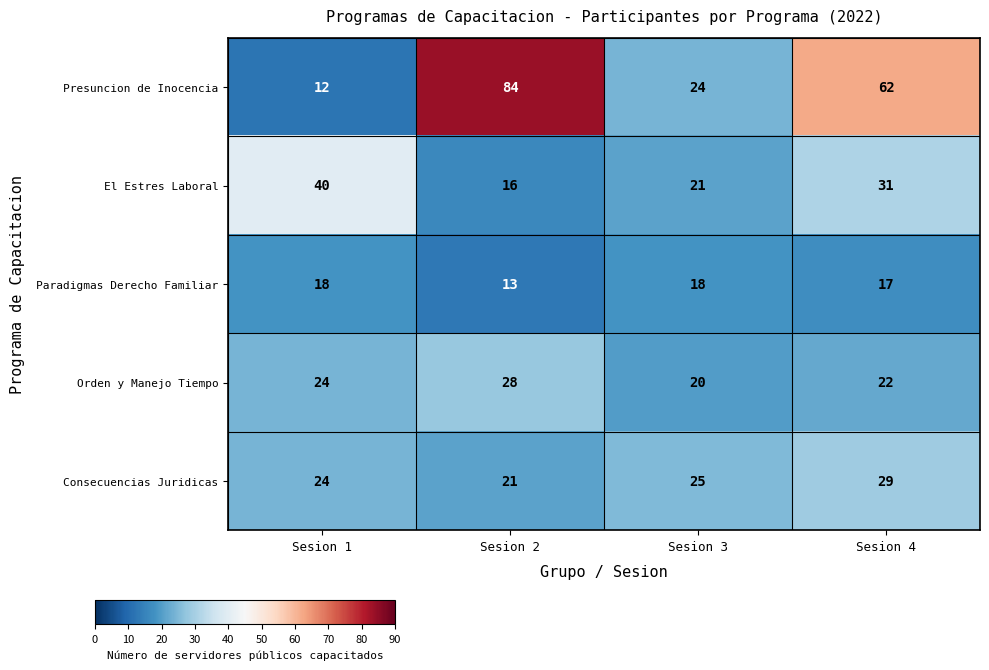

Reading right to left, what are all the values shown in this chart?

Presuncion de Inocencia: 62	24	84	12
El Estres Laboral: 31	21	16	40
Paradigmas Derecho Familiar: 17	18	13	18
Orden y Manejo Tiempo: 22	20	28	24
Consecuencias Juridicas: 29	25	21	24